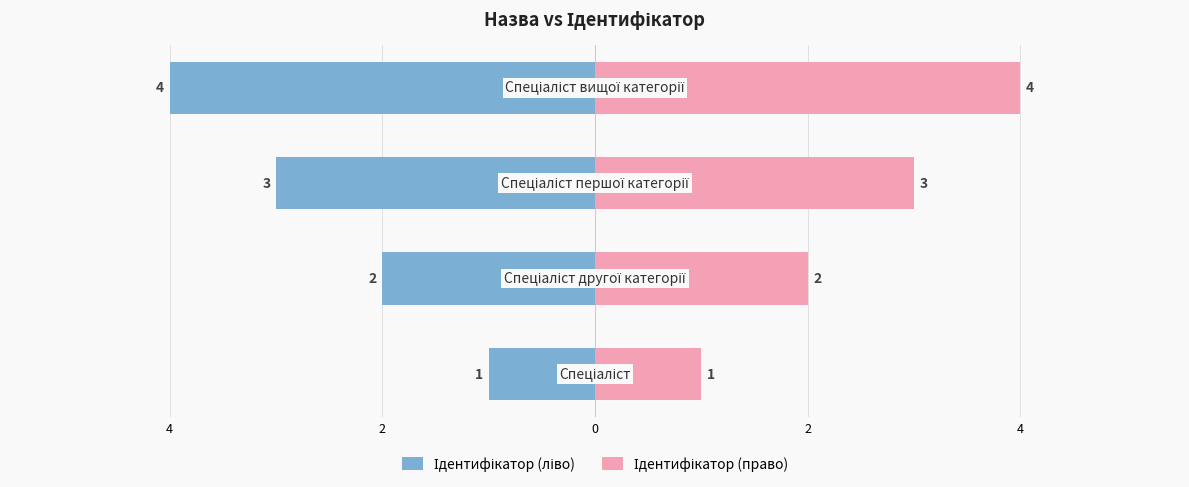

What is the difference between the Ідентифікатор (право) values at 0 and 2?

1